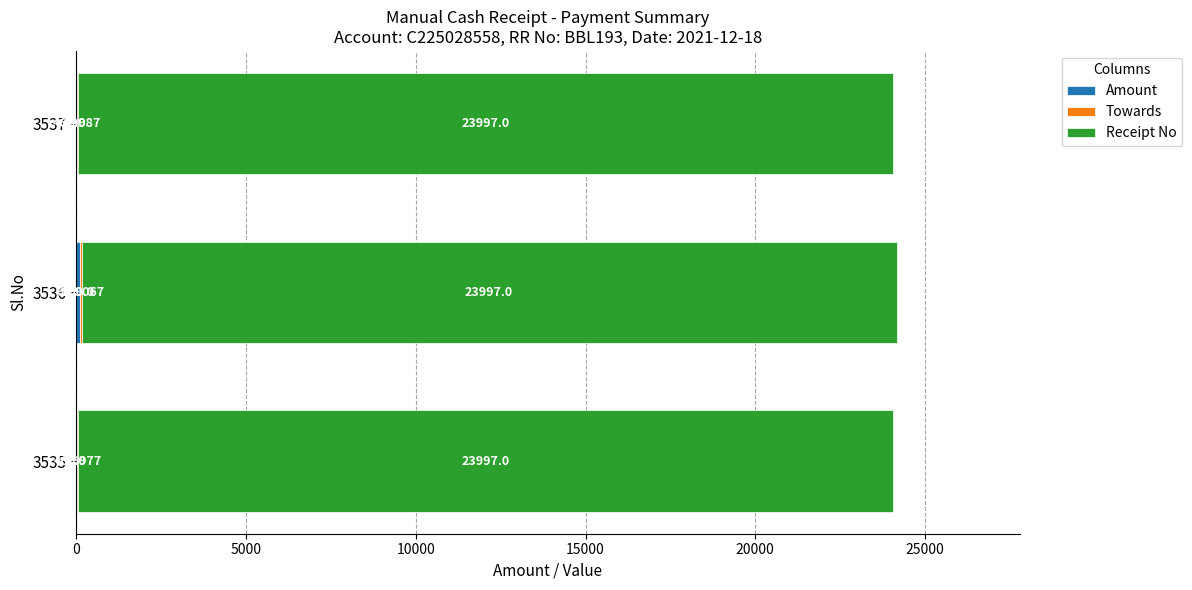

What is the total value across all series at 3537?

24053.0